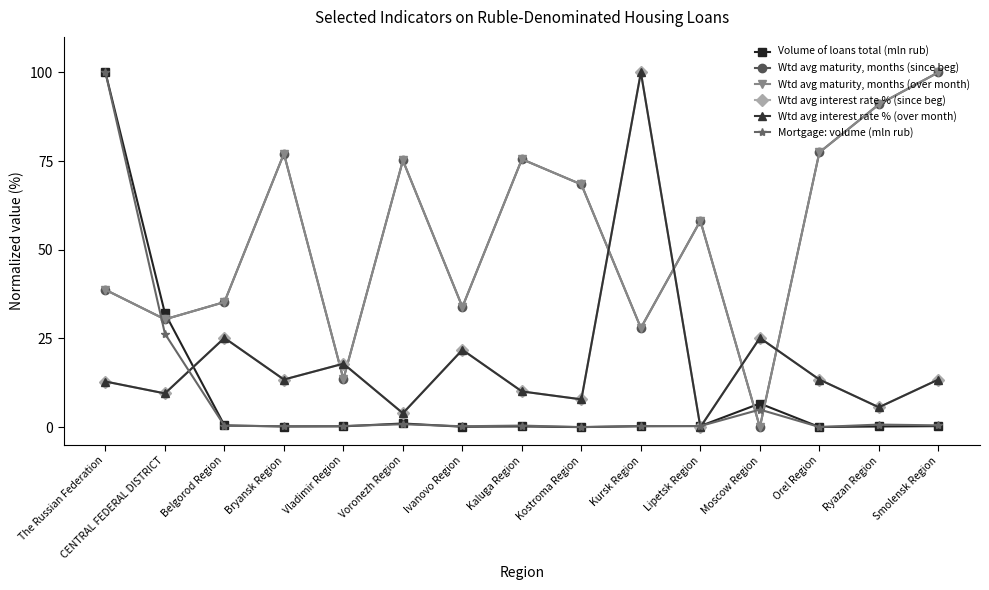

Does the chart have visible grid lines?

No